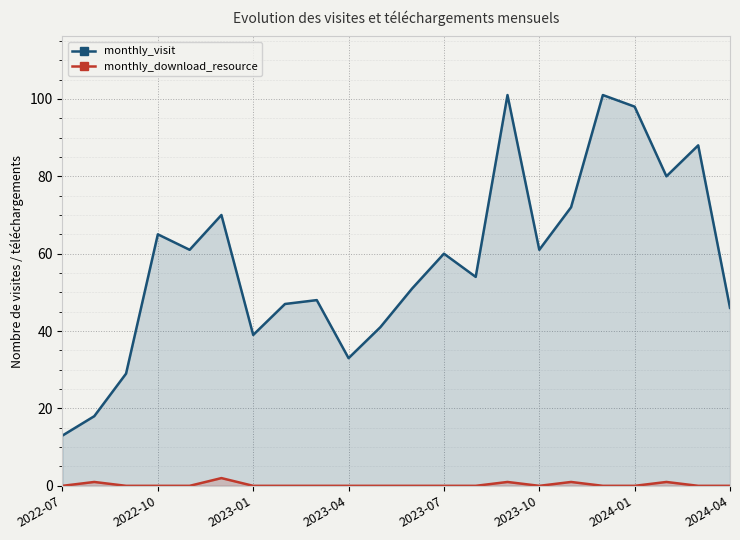

True or false: monthly_download_resource has a value of 0 at 17.

True